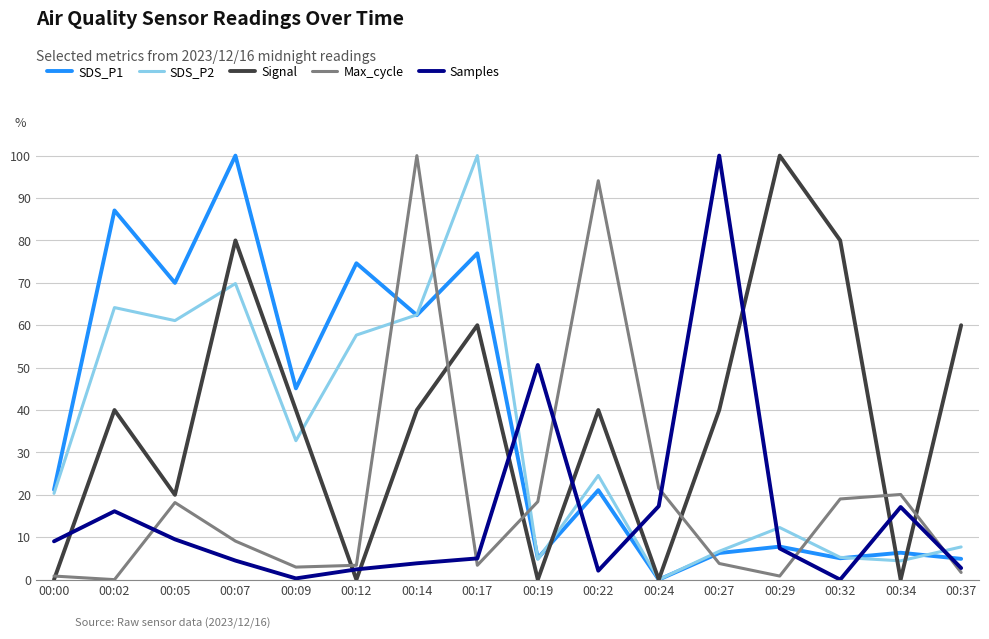

At which category is the sum across all series the highest?

00:14